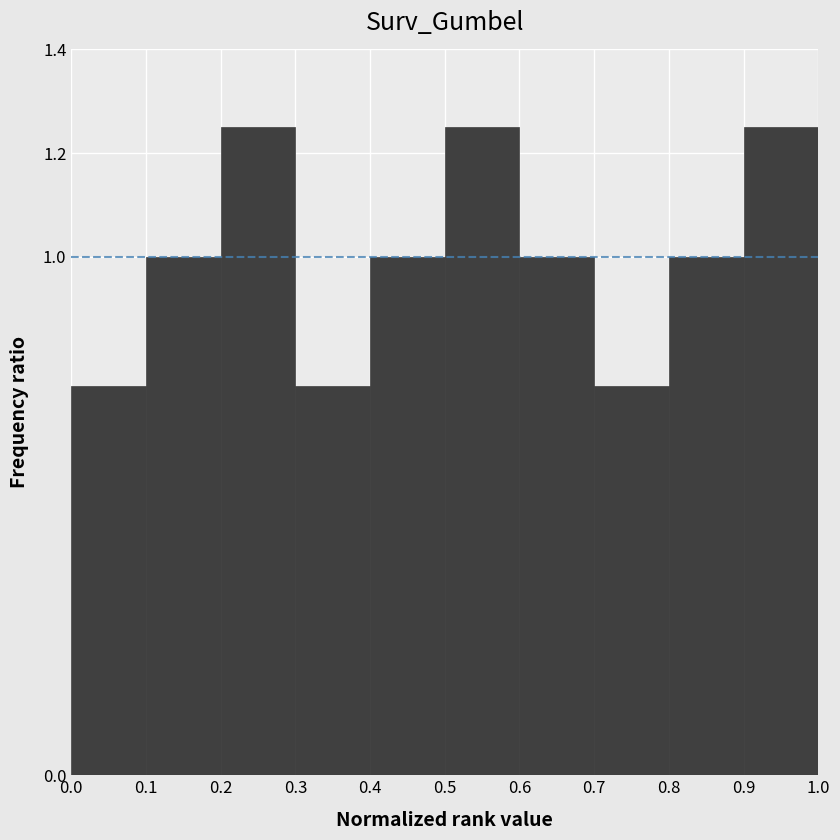

Reading left to right, list every bar in this chart as the range it spans on the x-axis followed by its height. The values are not printed on the chart, so give them approximately, as read against the axis.

0.0 to 0.1: 0.76
0.1 to 0.2: 1.00
0.2 to 0.3: 1.26
0.3 to 0.4: 0.76
0.4 to 0.5: 1.00
0.5 to 0.6: 1.26
0.6 to 0.7: 1.00
0.7 to 0.8: 0.76
0.8 to 0.9: 1.00
0.9 to 1.0: 1.26